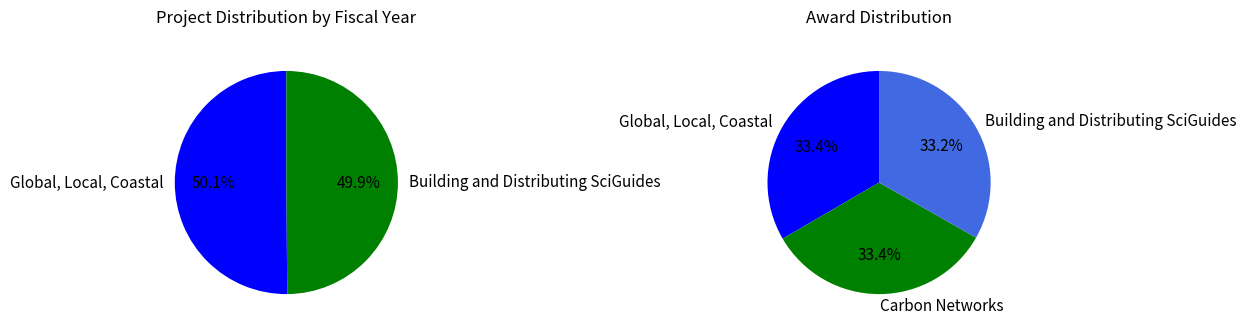

Does any single category account for the majority?

No